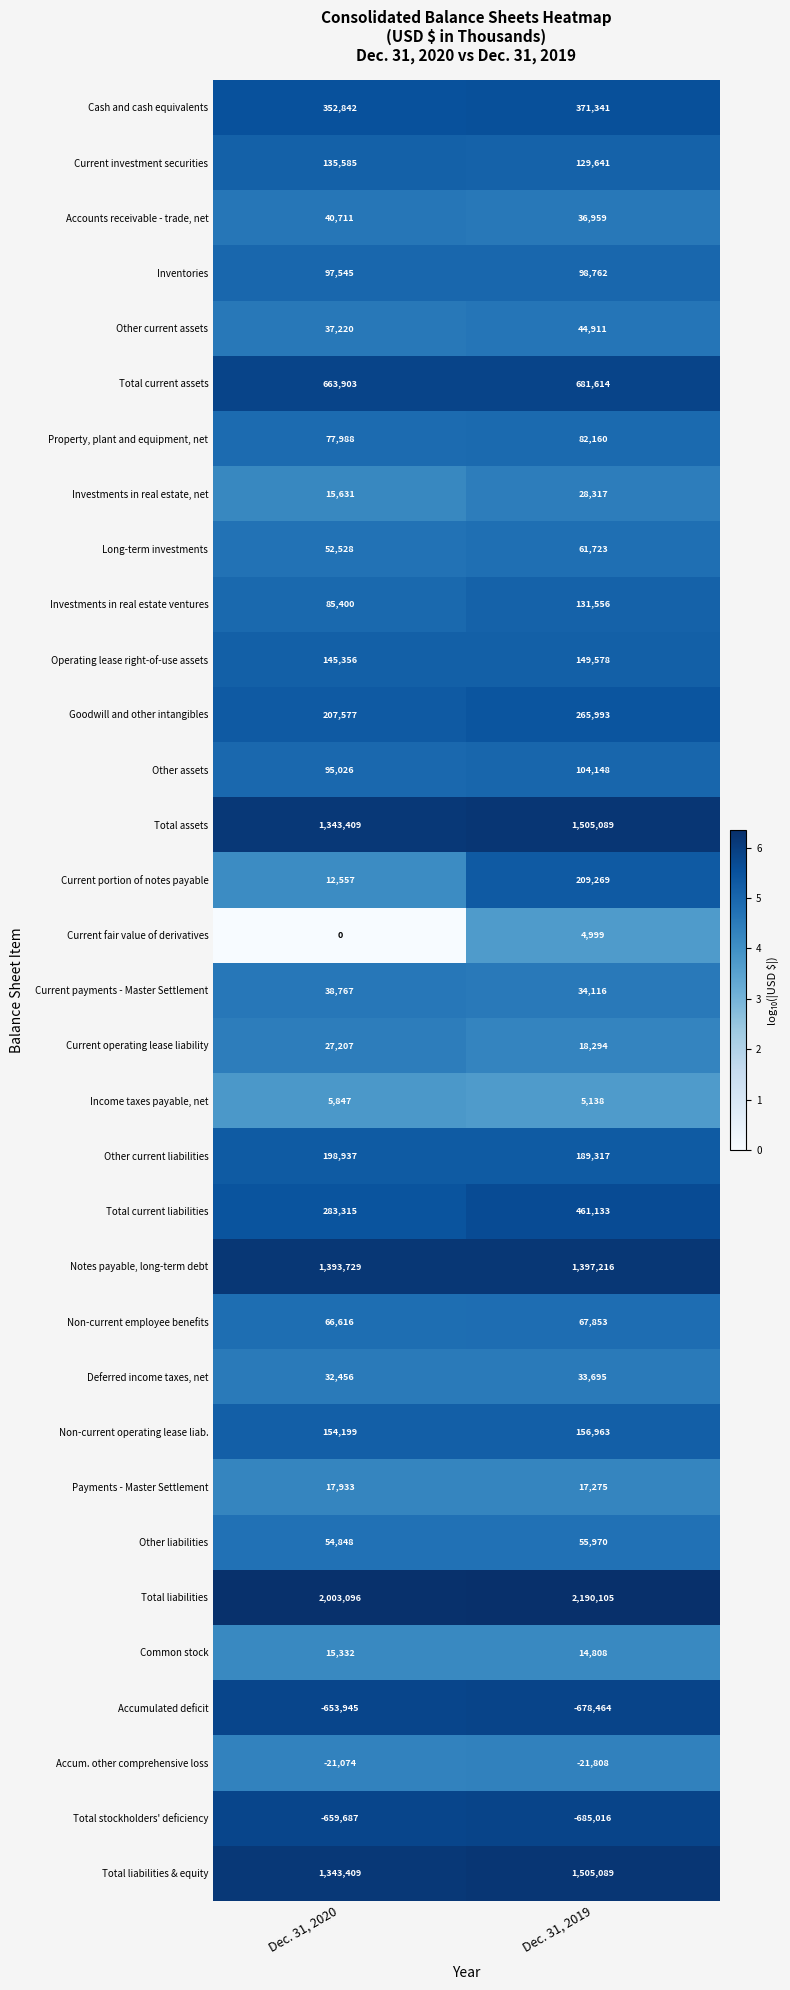

At which label is Deferred income taxes, net closest to 33075?

Dec. 31, 2020